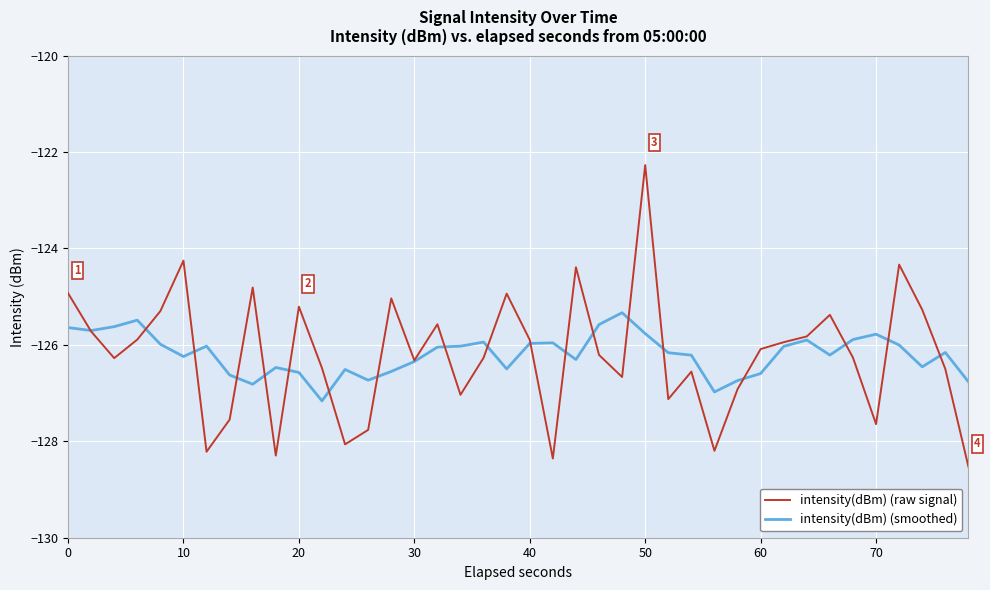

List the series in order of their peak value, highest first.

intensity(dBm) (raw signal), intensity(dBm) (smoothed)